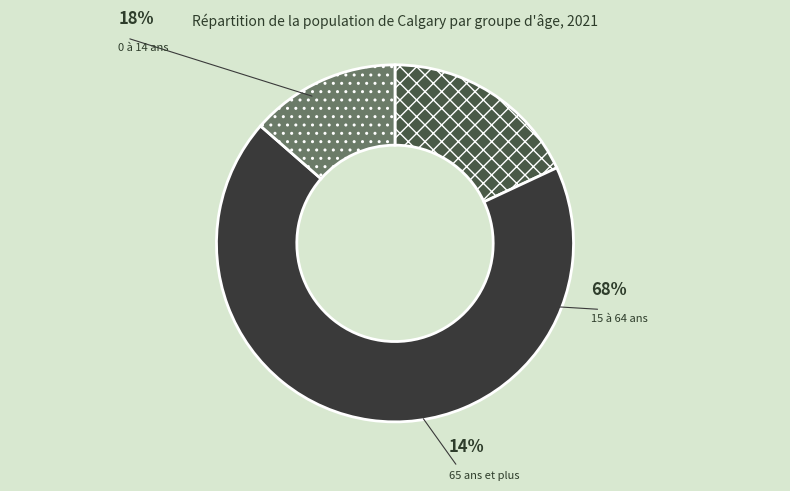

To the nearest percent, what portion does 65 ans et plus represent?

14%